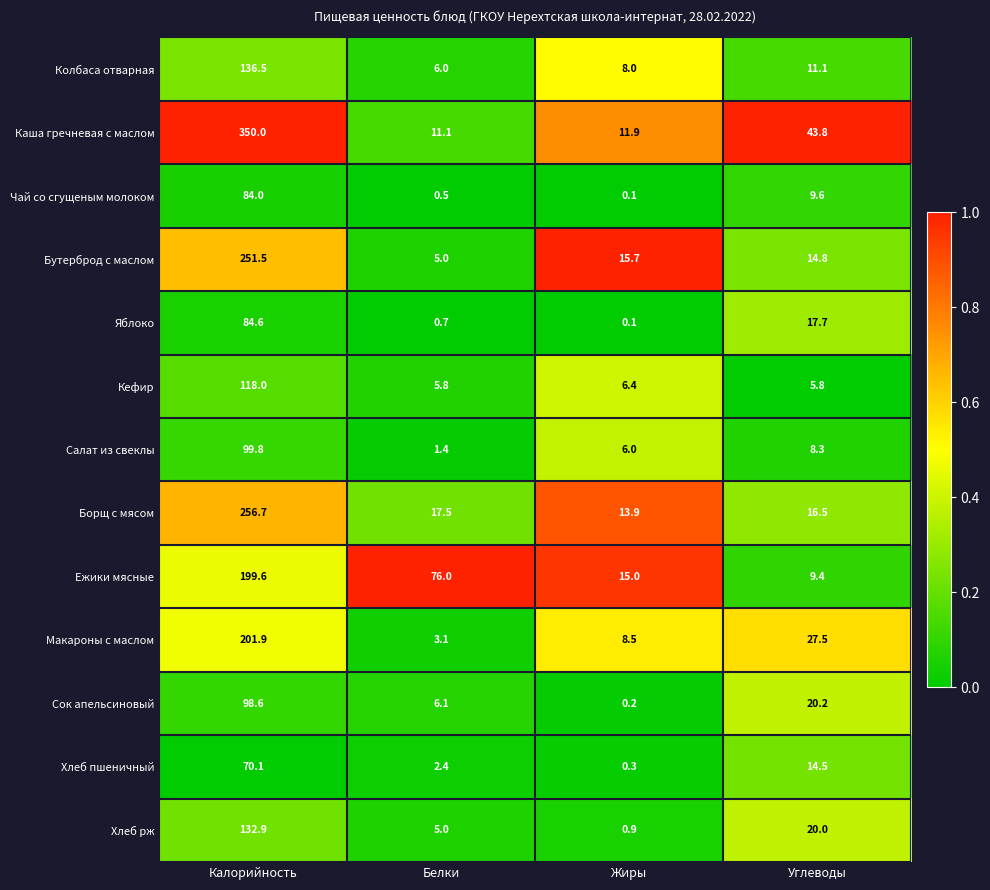

What is the greatest value displayed?

350.0